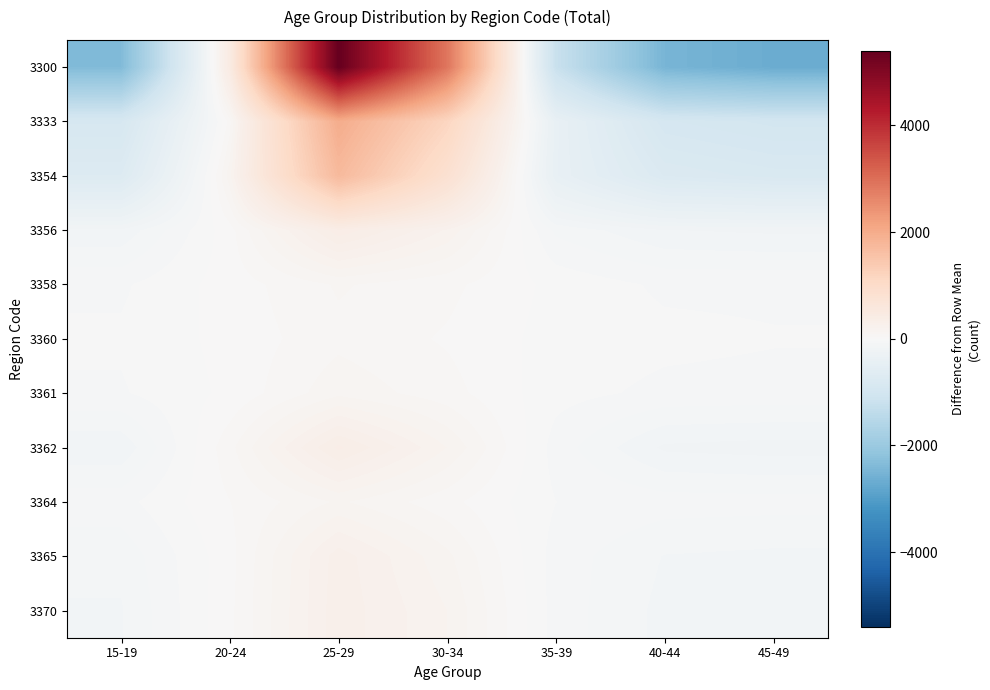

Which has a higher value, 35-39 or 20-24?

20-24